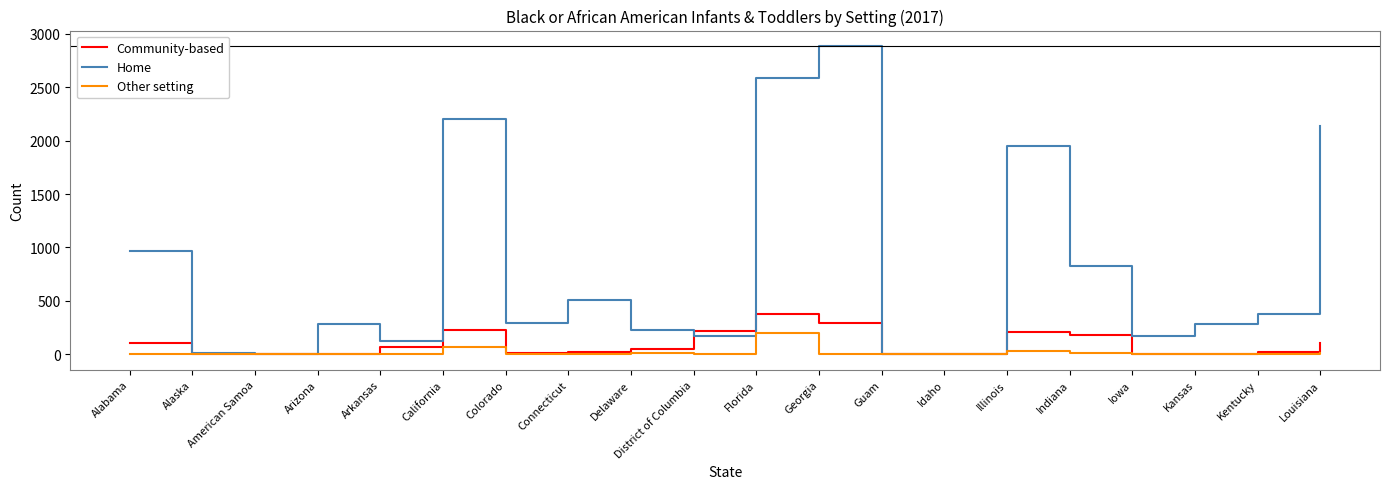

What is the maximum value shown in the chart?

2886